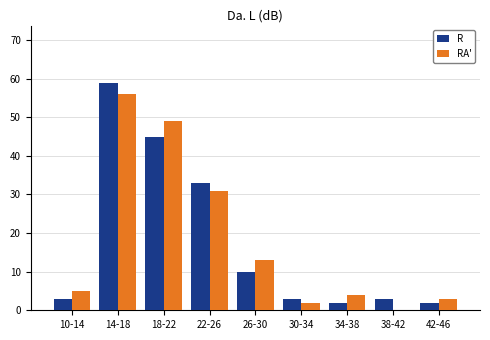

Reading left to right, list all the values displayed in this chart.

R: 10-14=3	14-18=59	18-22=45	22-26=33	26-30=10	30-34=3	34-38=2	38-42=3	42-46=2
RA': 10-14=5	14-18=56	18-22=49	22-26=31	26-30=13	30-34=2	34-38=4	38-42=0	42-46=3